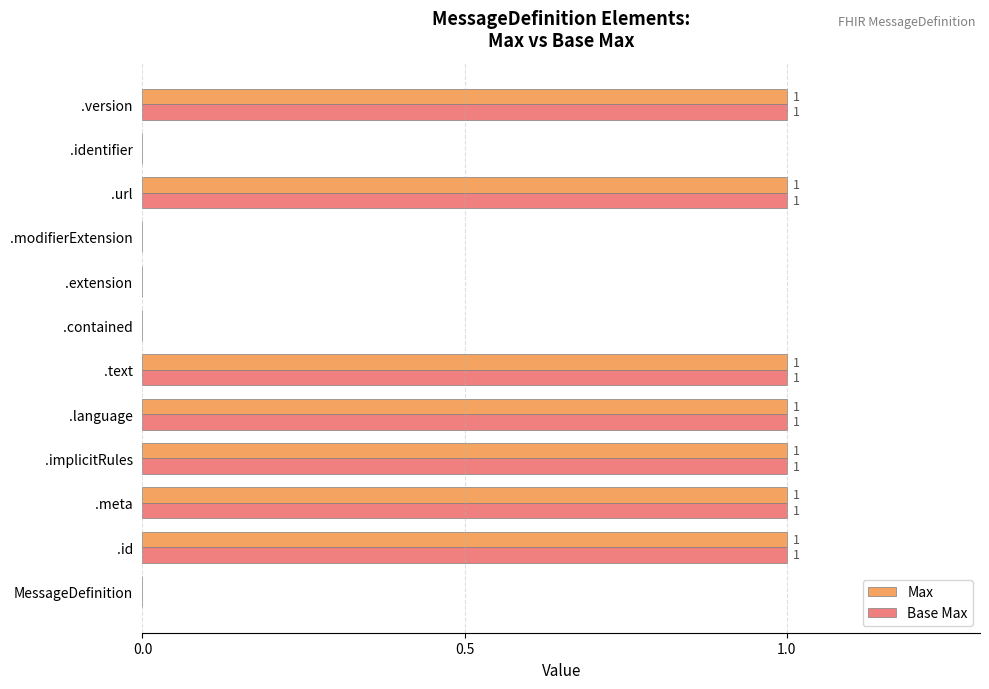

The value of Base Max at .url is 2. True or false?

False